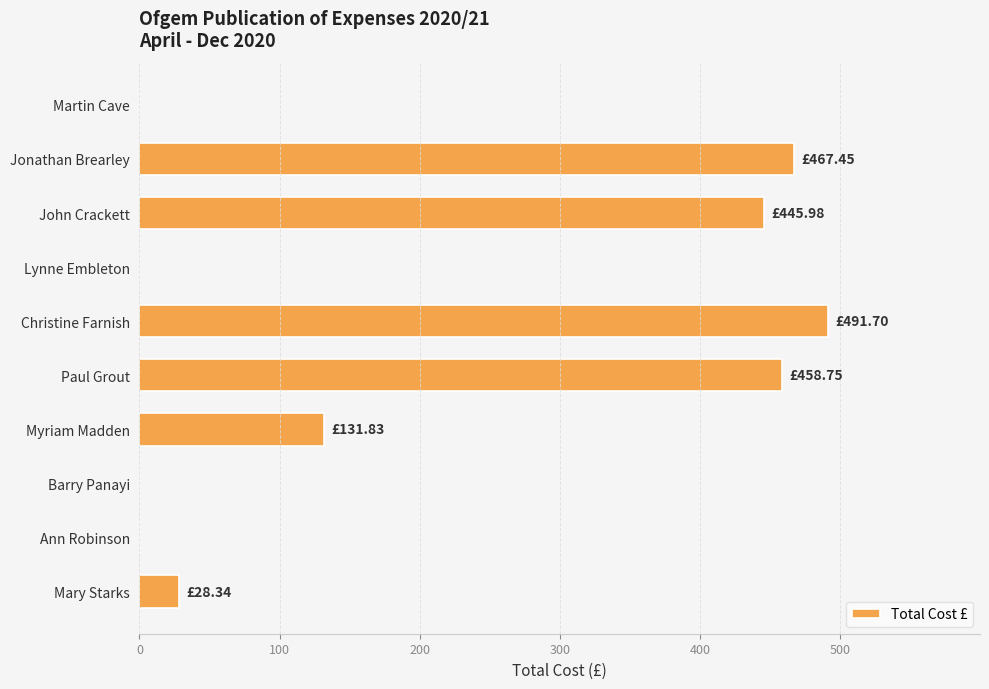

At which label is the value closest to 245?

Myriam Madden